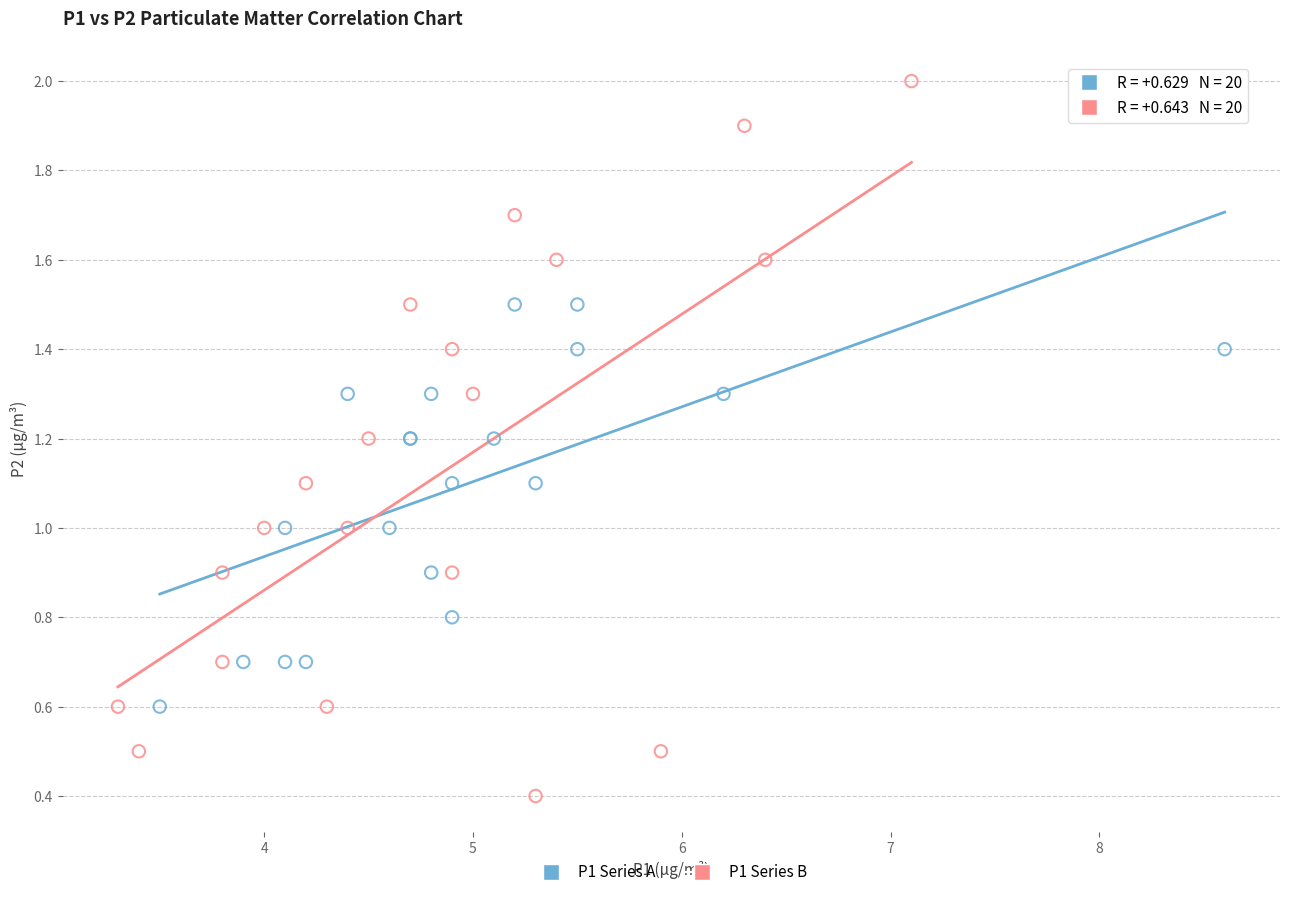

Which series contains the lowest Y value?

P1 Series B